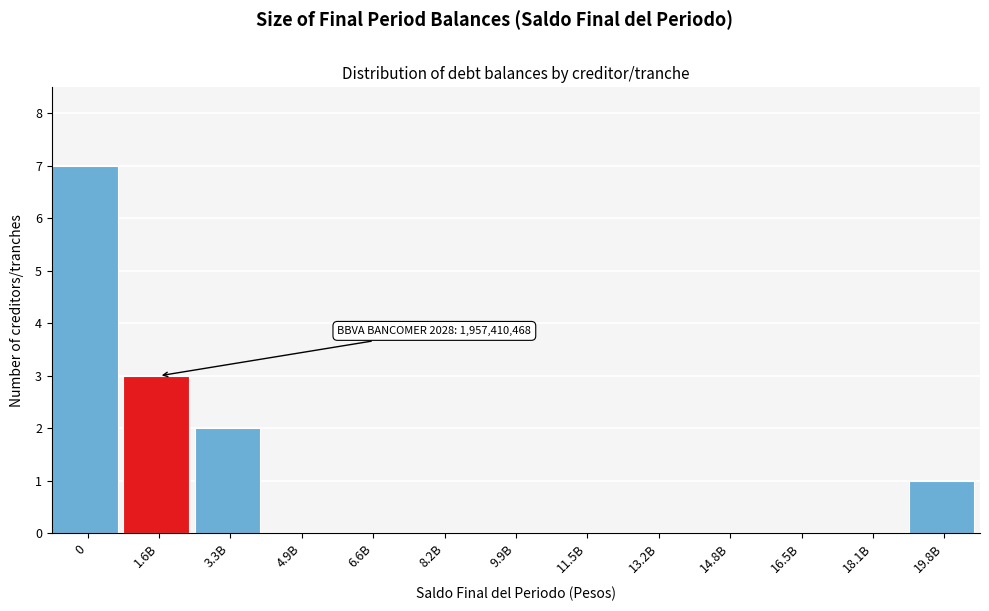

Reading right to left, extract all data points from this chart.

19.8B=1	18.1B=0	16.5B=0	14.8B=0	13.2B=0	11.5B=0	9.9B=0	8.2B=0	6.6B=0	4.9B=0	3.3B=2	1.6B=3	0=7